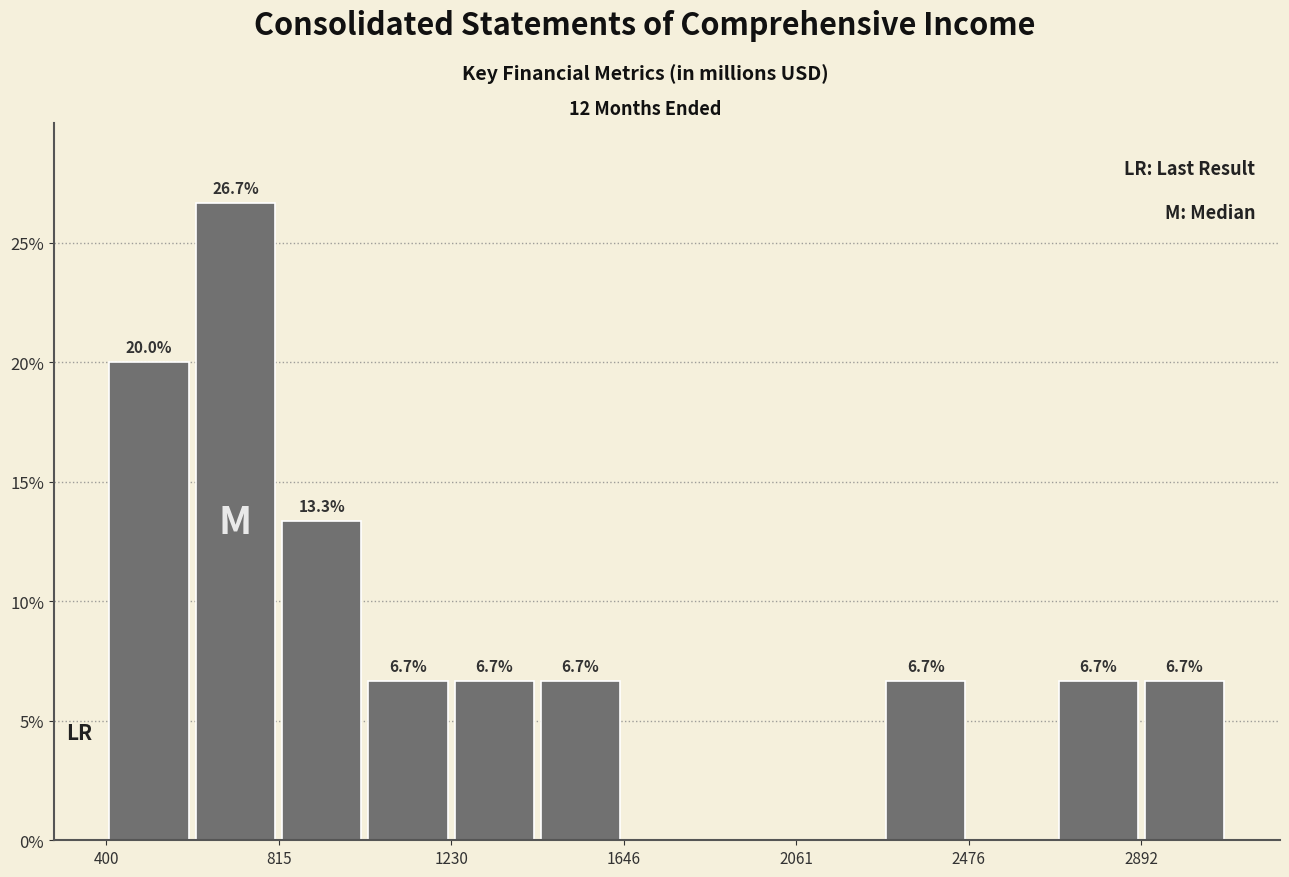

Which range on the x-axis has the tallest bar?

600 to 800